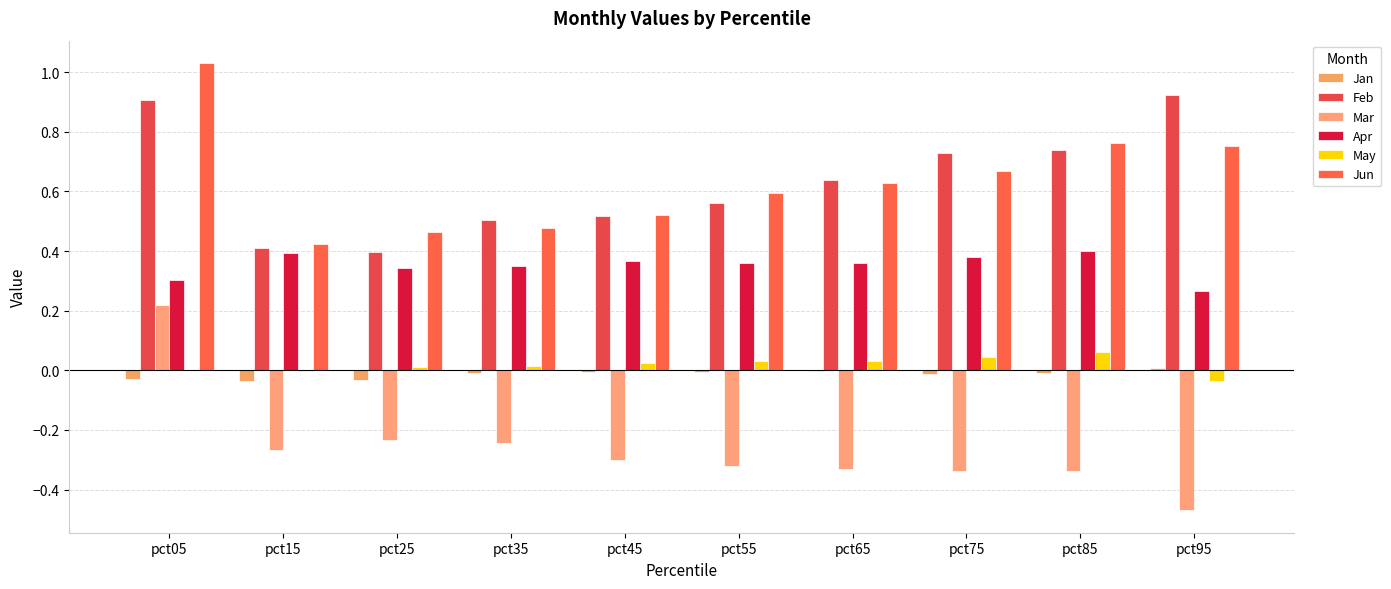

What is the value of the Jun bar at the 3rd from the left?

0.5